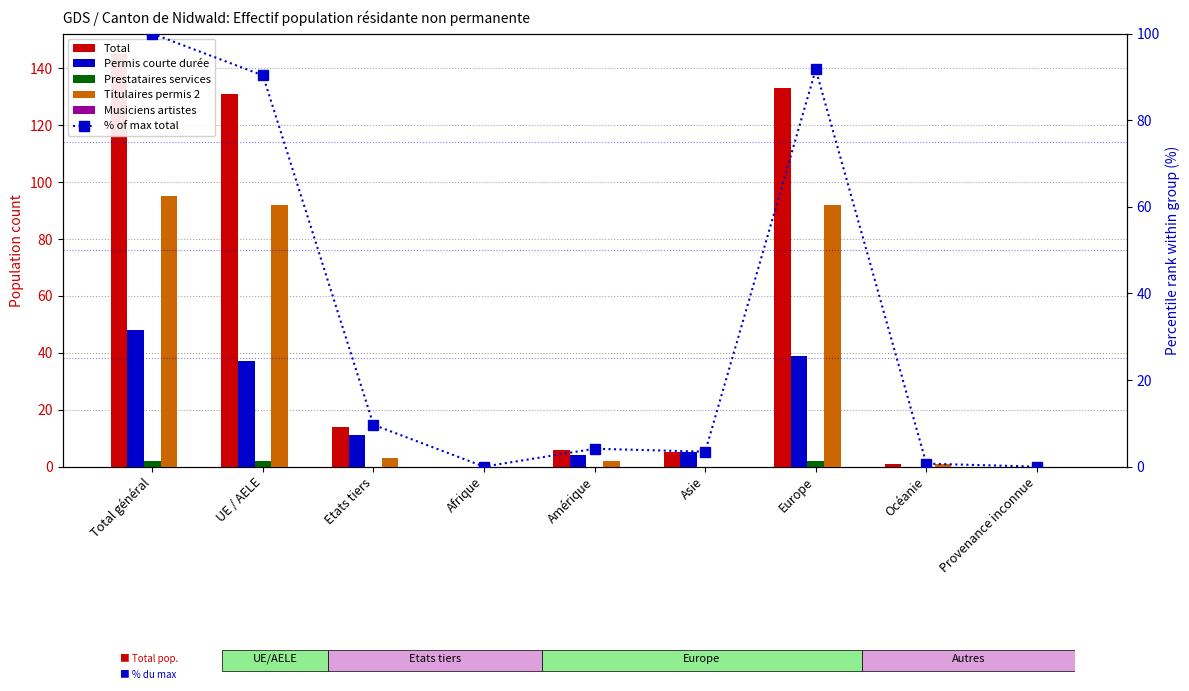

Read the Permis courte durée value at Total général.

48.0